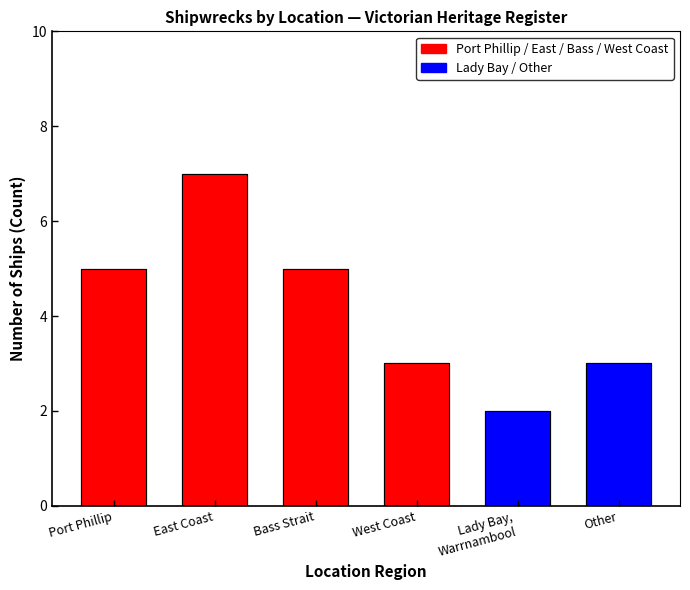

At which category does the chart reach its peak across all series?

East Coast